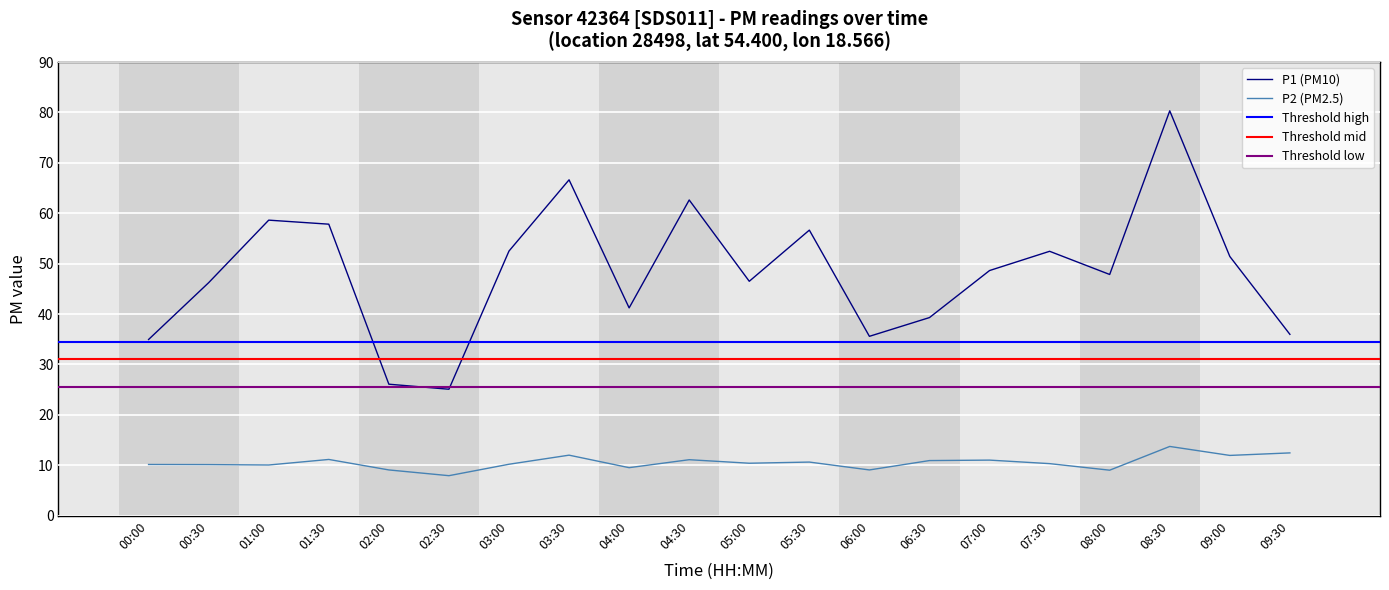

What is the difference between the maximum and minimum values in the P1 series?

55.2